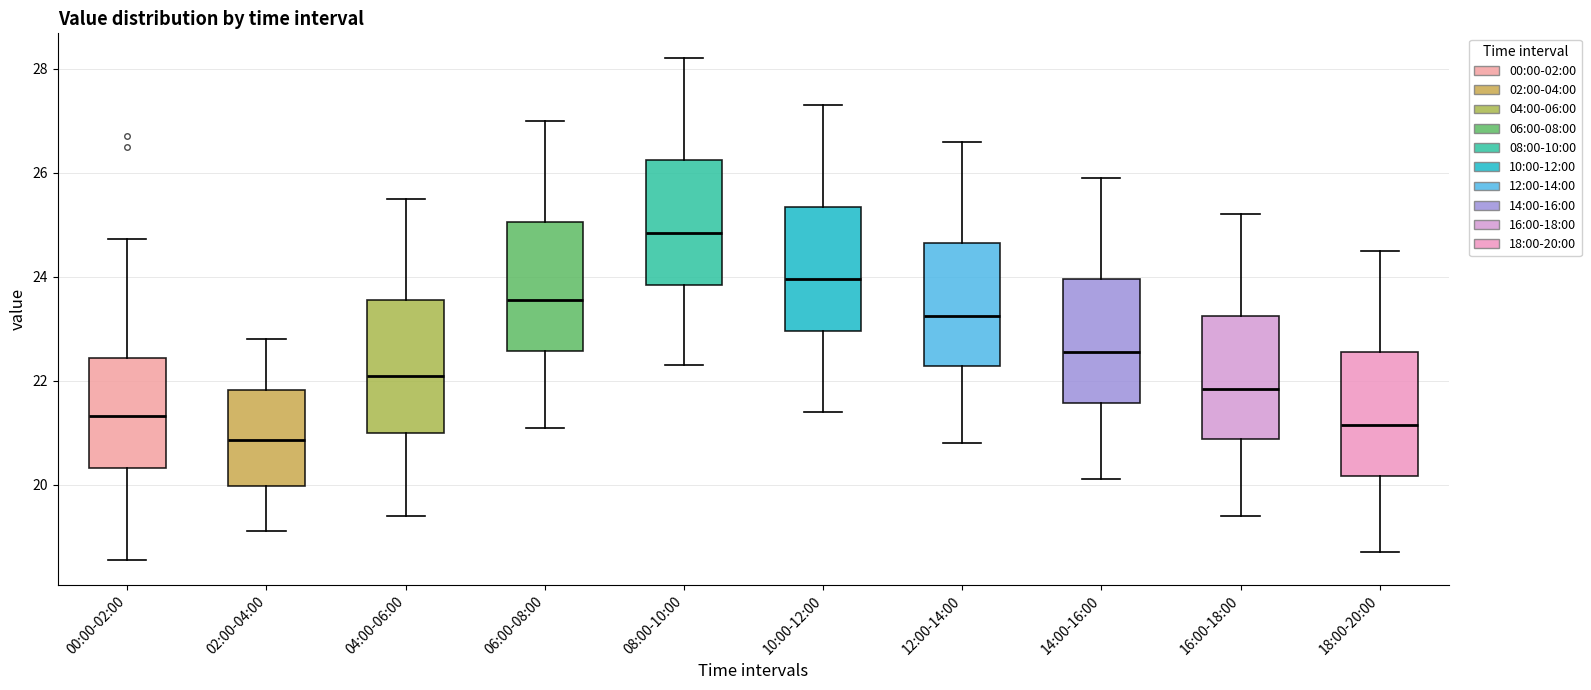

Reading left to right, transcribe this box plot: for each box, give where its median line is, the range the box spans, and where its two whiskers end, as read against the y-axis. The values are not printed on the chart, so give them approximately, as read against the axis.

00:00-02:00: median 21.4, box 20.4 to 22.4, whiskers 18.6 to 24.8
02:00-04:00: median 20.8, box 20.0 to 21.8, whiskers 19.2 to 22.8
04:00-06:00: median 22.2, box 21.0 to 23.6, whiskers 19.4 to 25.6
06:00-08:00: median 23.6, box 22.6 to 25.0, whiskers 21.2 to 27.0
08:00-10:00: median 24.8, box 23.8 to 26.2, whiskers 22.4 to 28.2
10:00-12:00: median 24.0, box 23.0 to 25.4, whiskers 21.4 to 27.4
12:00-14:00: median 23.2, box 22.2 to 24.6, whiskers 20.8 to 26.6
14:00-16:00: median 22.6, box 21.6 to 24.0, whiskers 20.2 to 26.0
16:00-18:00: median 21.8, box 20.8 to 23.2, whiskers 19.4 to 25.2
18:00-20:00: median 21.2, box 20.2 to 22.6, whiskers 18.8 to 24.6